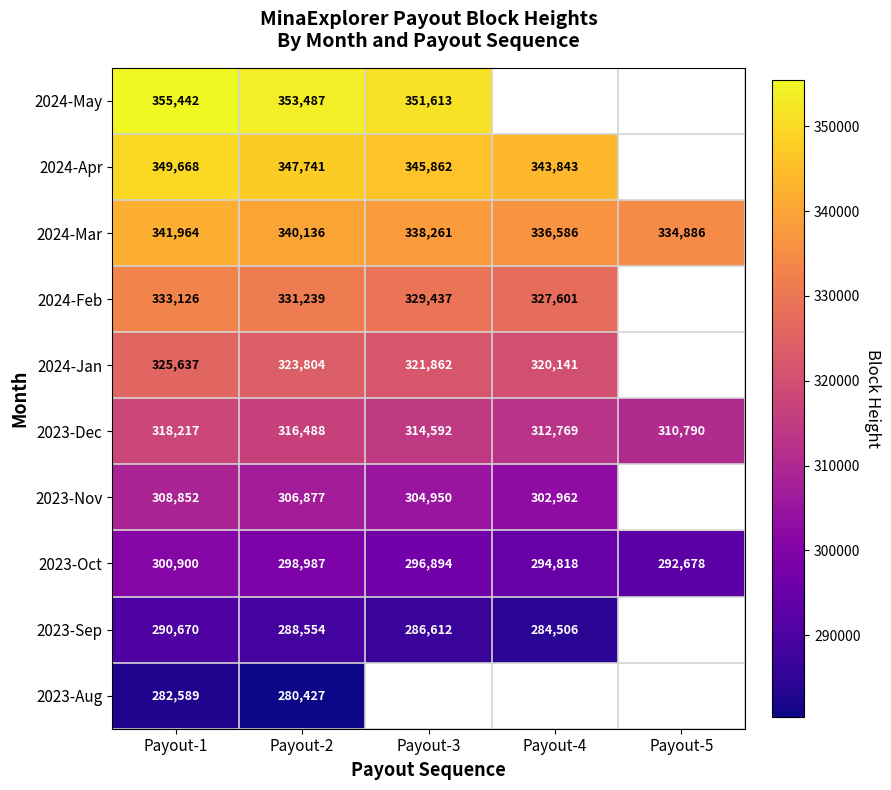

What is the difference between the second highest and minimum values in the 2023-Nov series?

3915.0